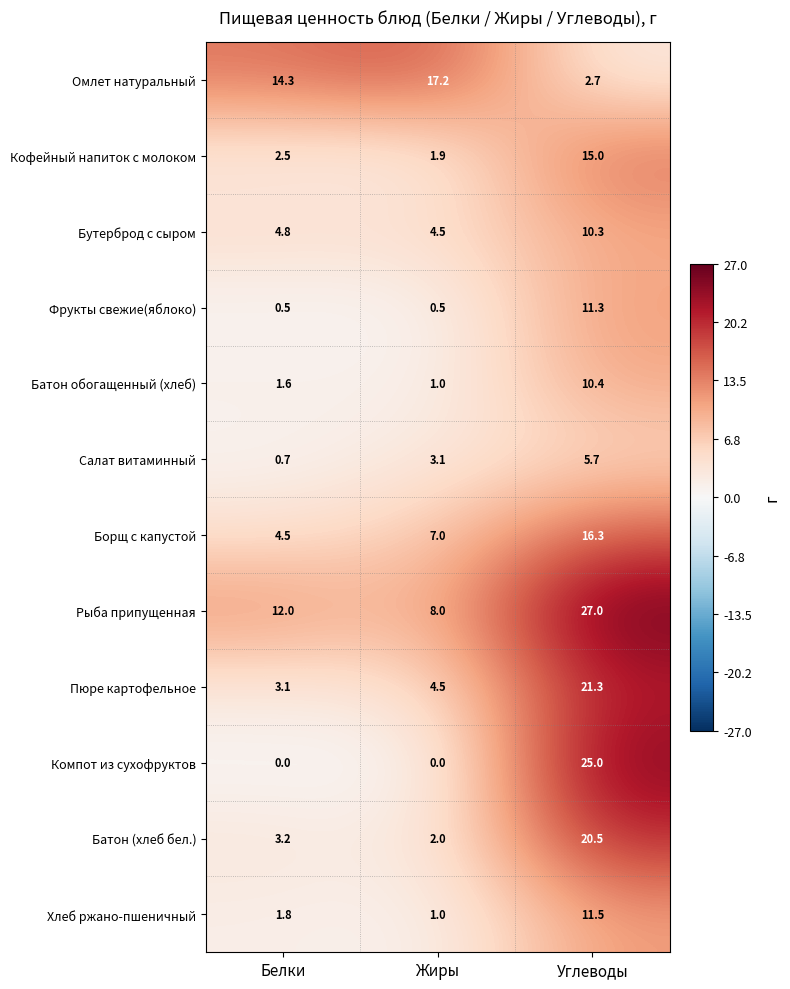

How many series are shown in this chart?

12